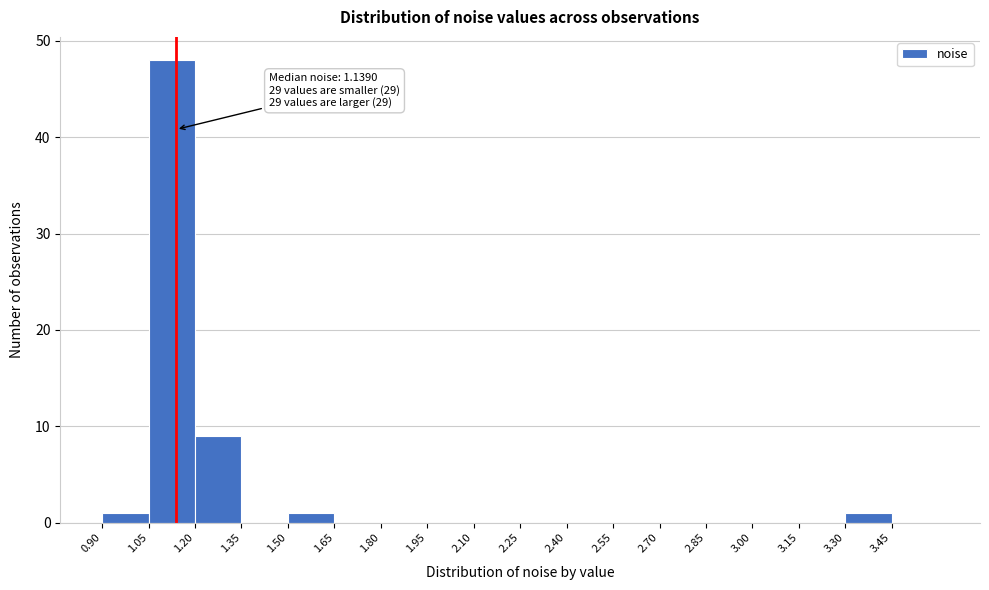

Over which range of the x-axis is the bar tallest?

1.05 to 1.20